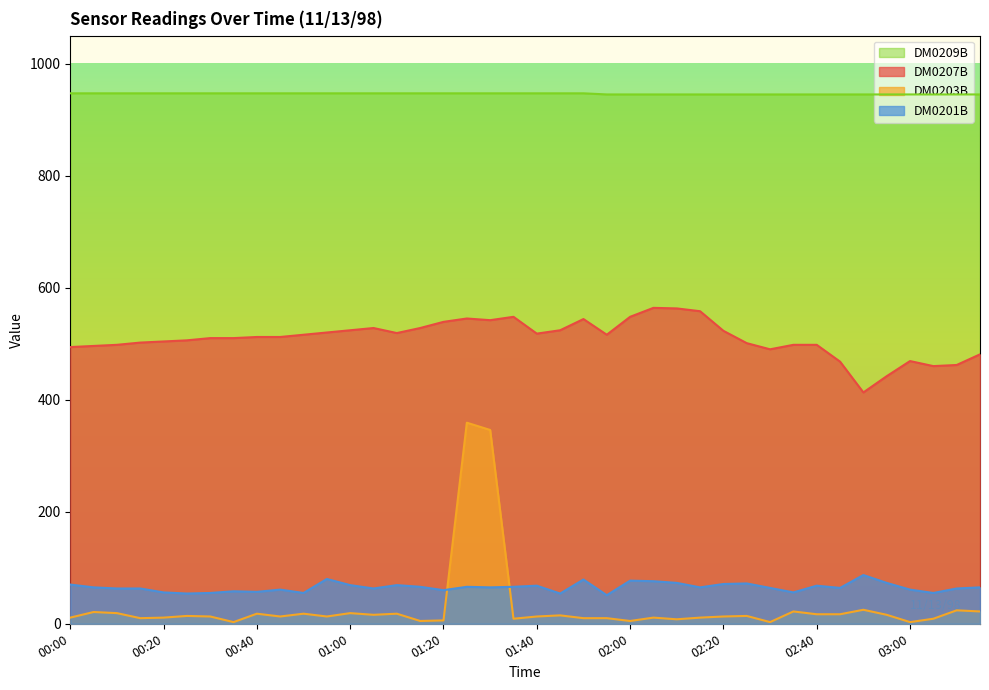

What is the sum of all DM0207B values?

20393